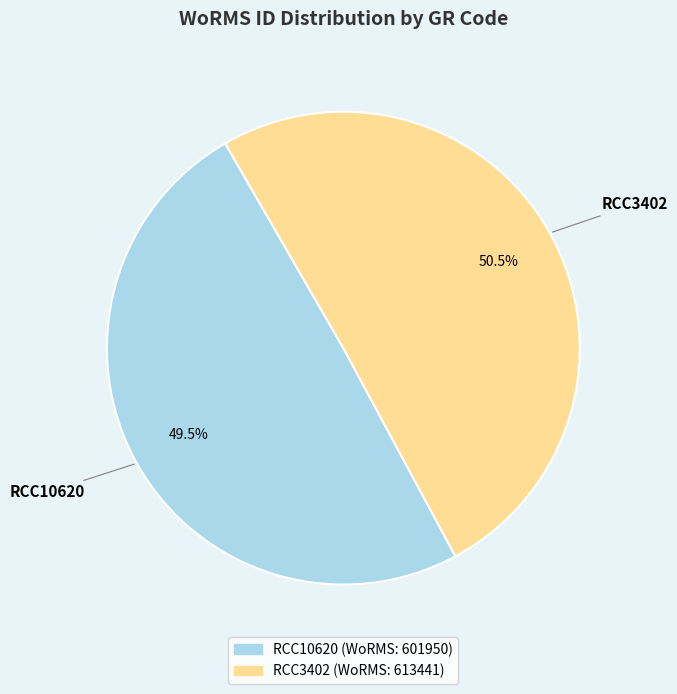

How many slices are in this pie chart?

2